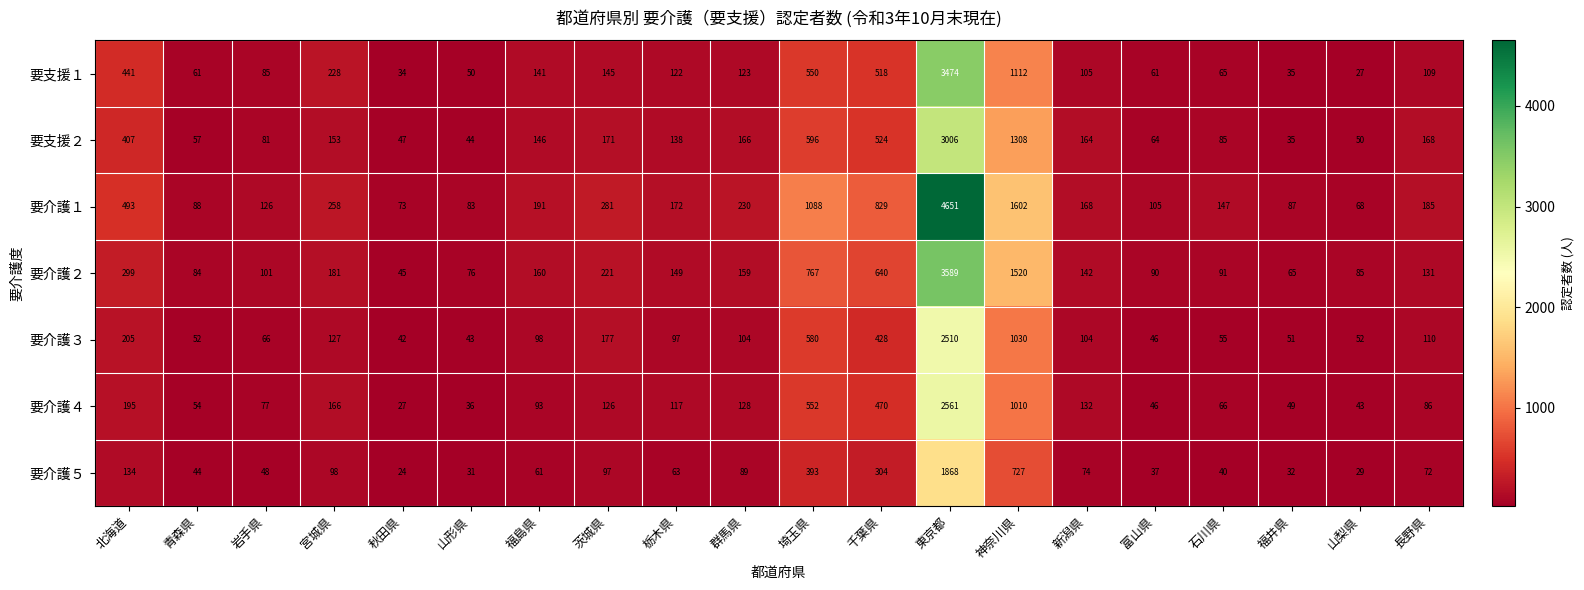

Where does the 要支援２ series first go above 153?

北海道